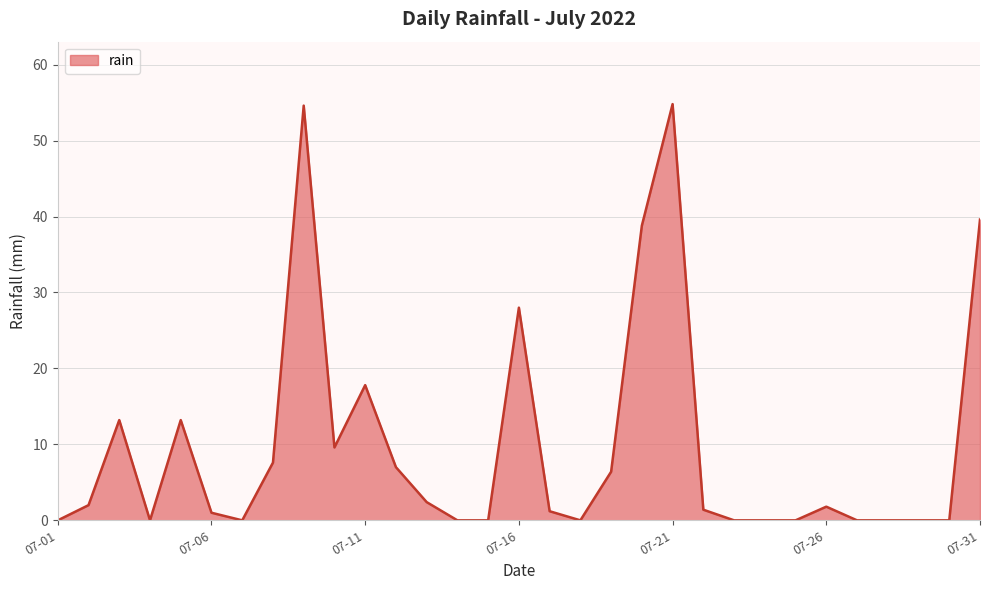

What is the maximum value shown in the chart?

54.8